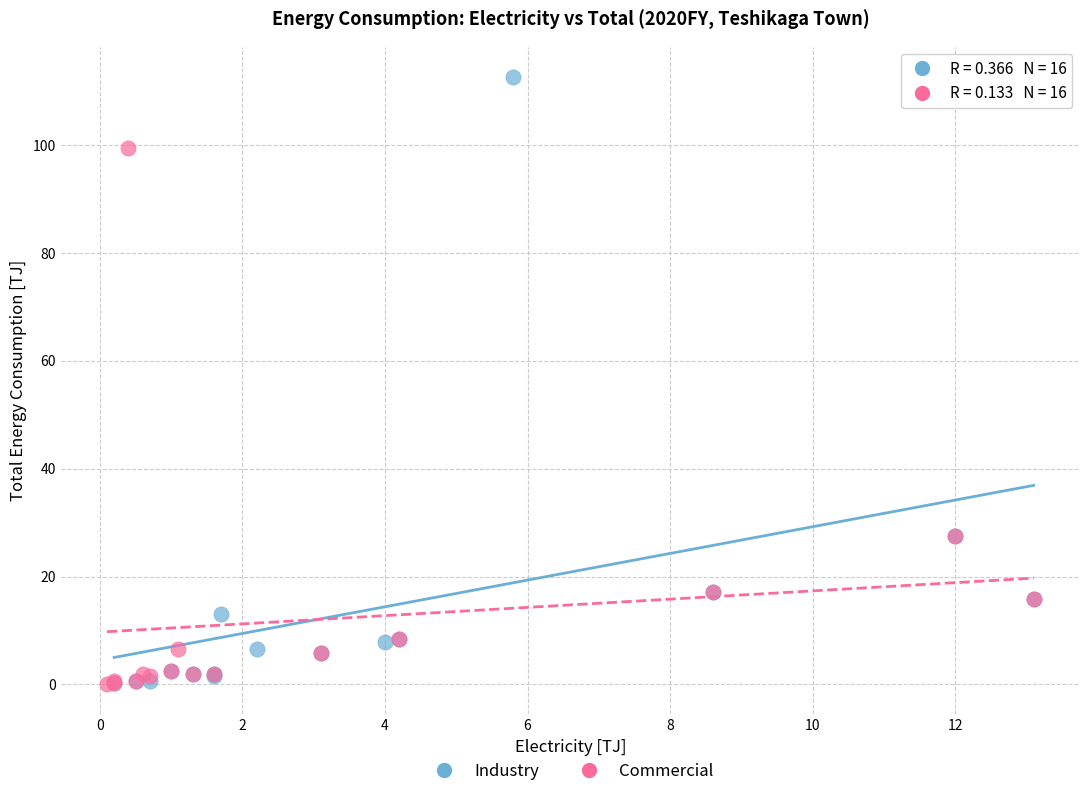

Which series contains the highest Y value?

Industry